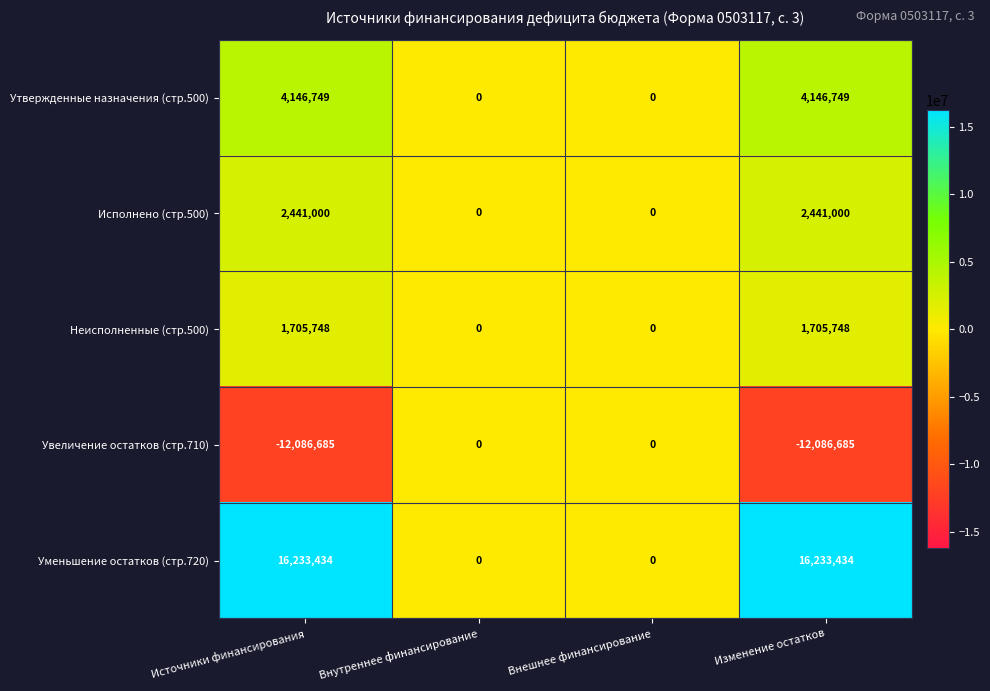

What is the spread (max minus min) of values at Источники финансирования?

28320119